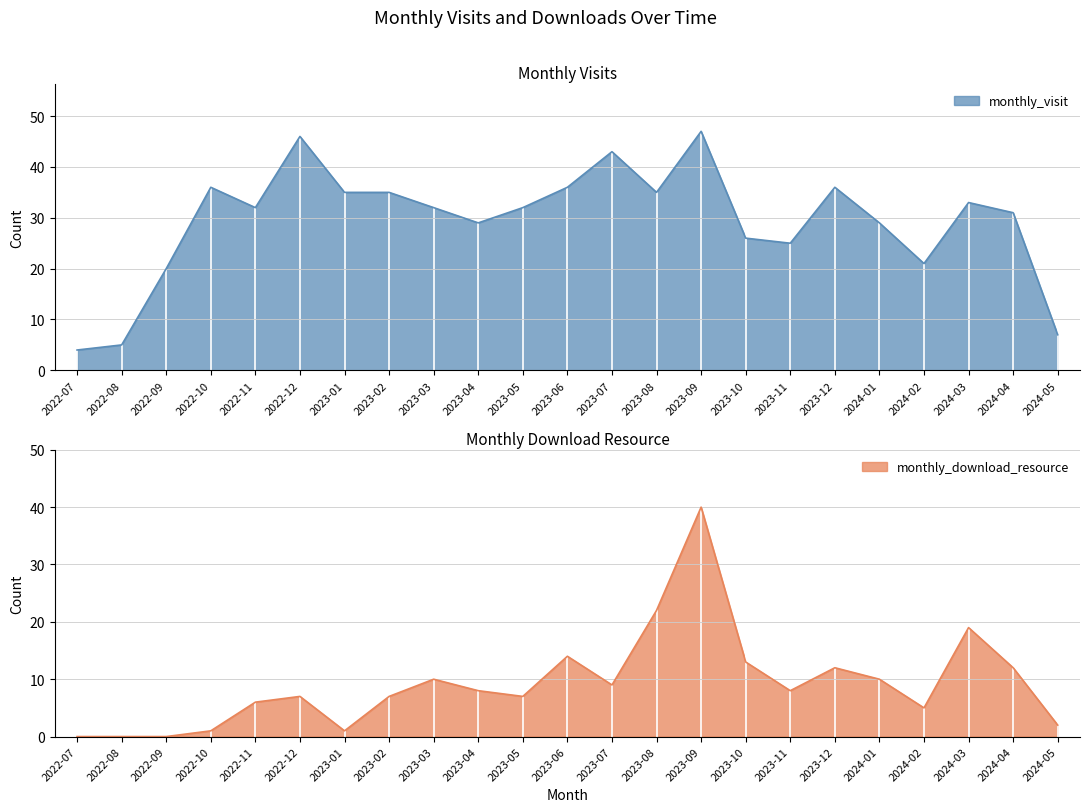

Read the monthly_visit value at 2023-08, to the nearest 5.

35